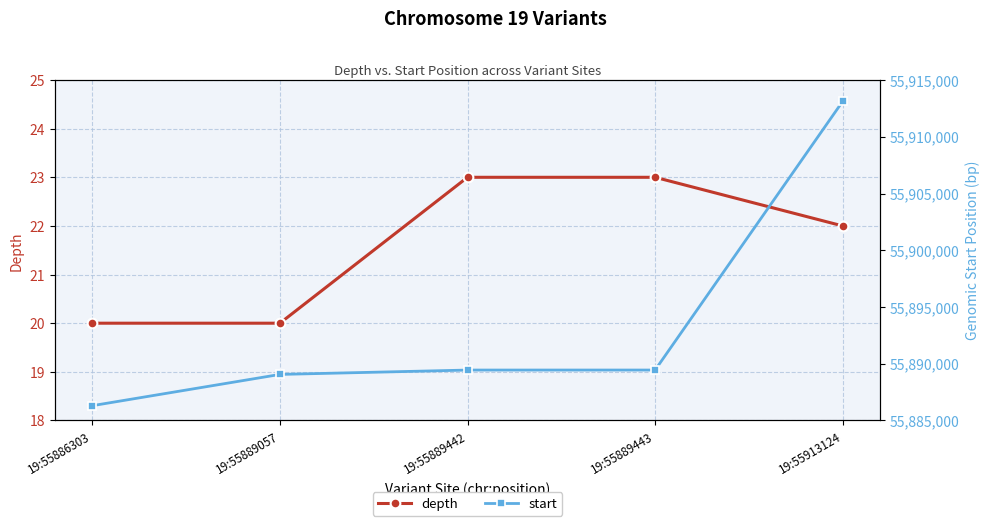

At 19:55889057, list the series in order from largest to smallest.

start, depth